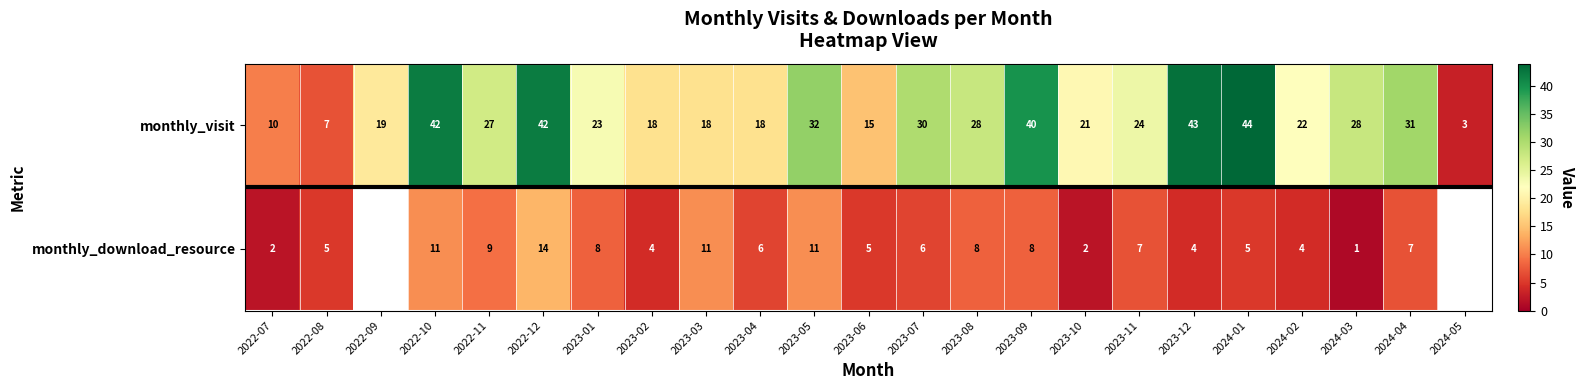

What is the spread (max minus min) of values at 2023-07?

24